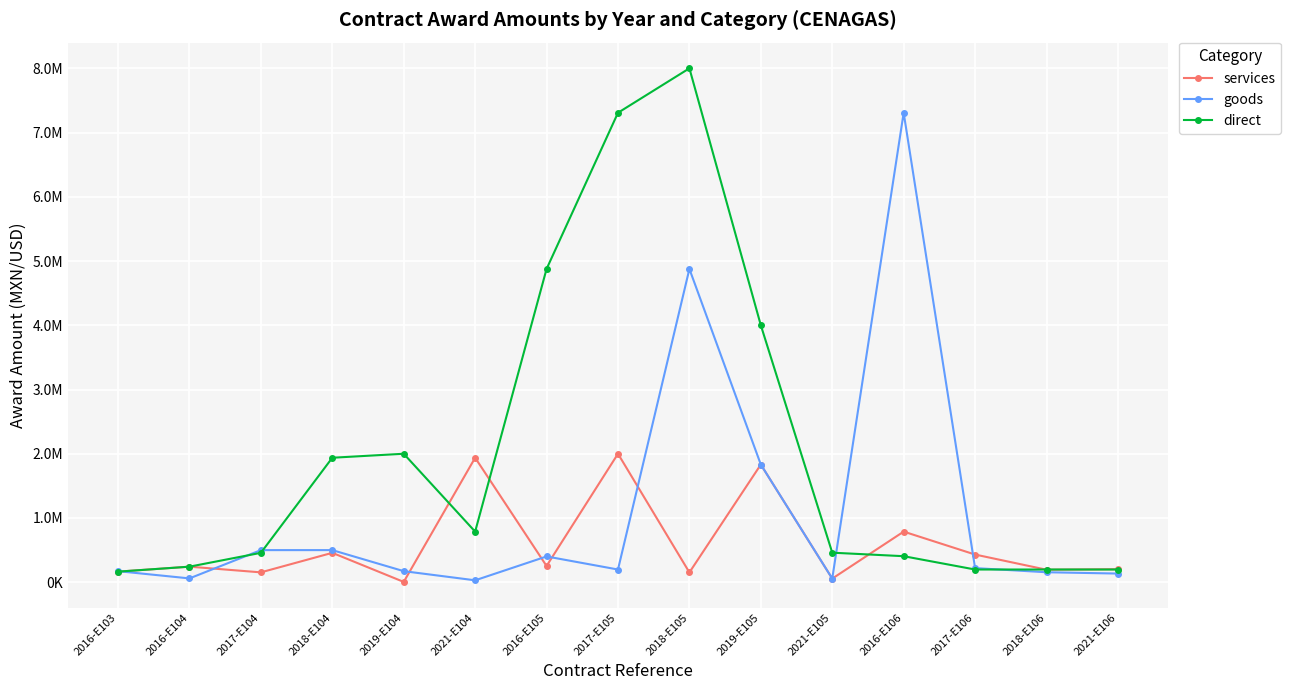

What are all the series names shown in the legend?

services, goods, direct